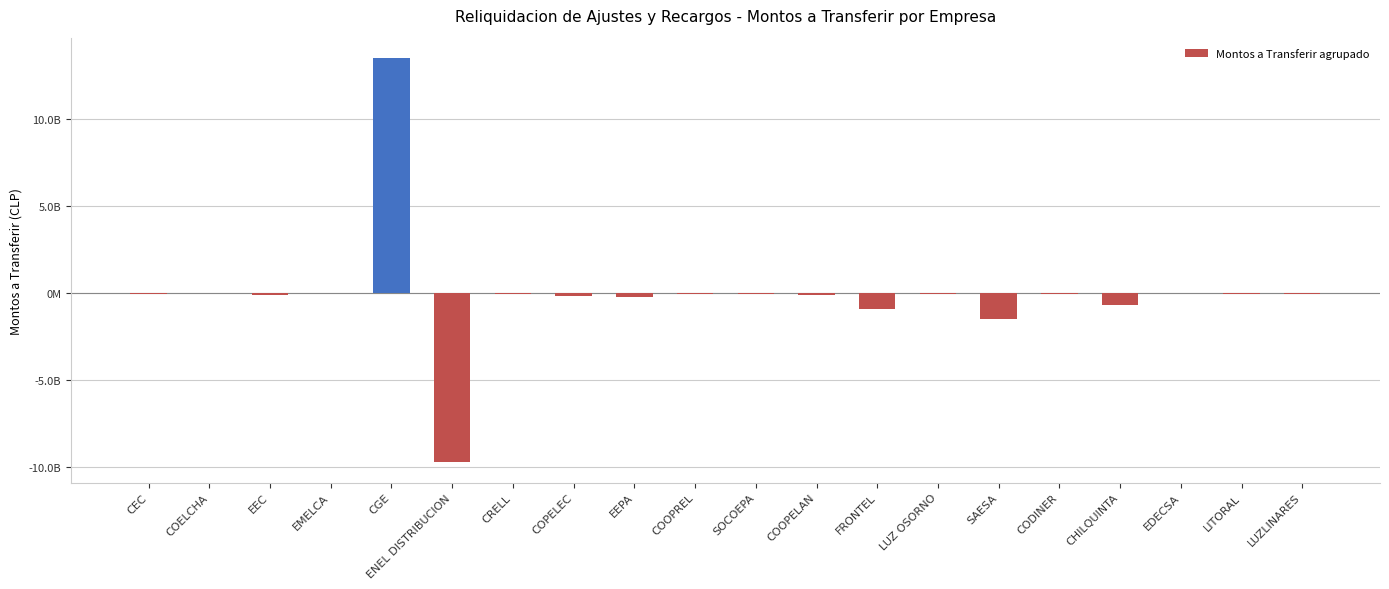

At which label does the data first exceed -39286423?

COELCHA